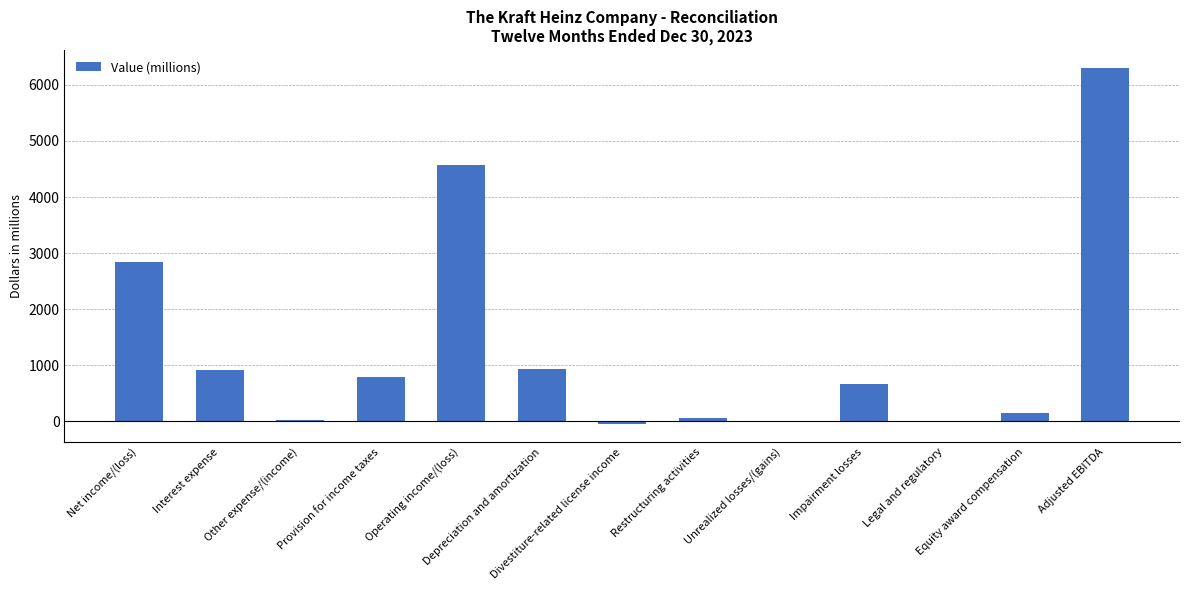

Approximately how many times larger is the value at Adjusted EBITDA compared to Operating income/(loss)?

1.4